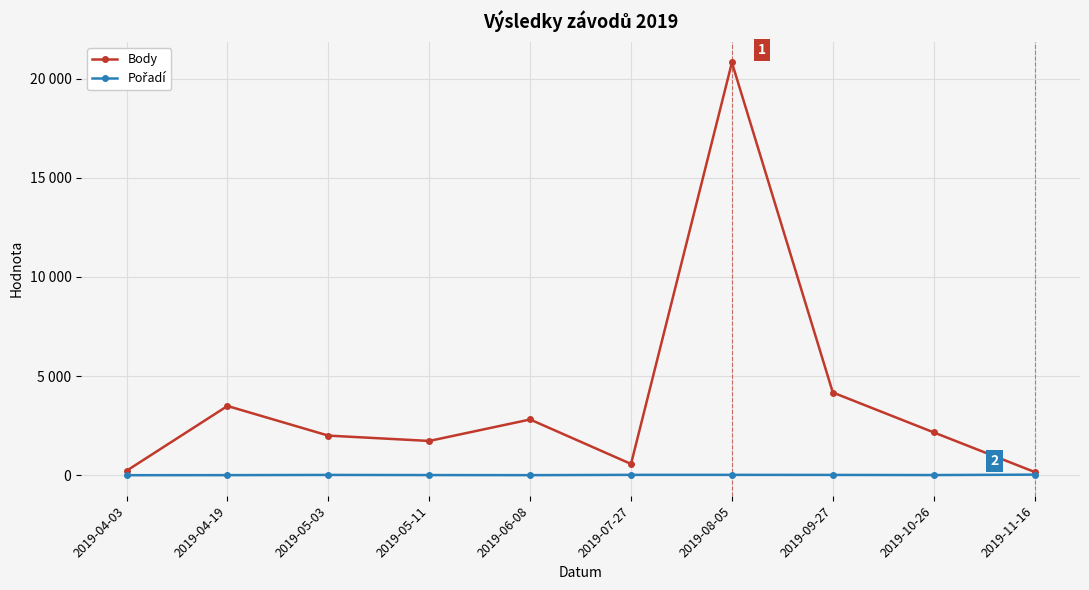

Is this an area chart (filled region under the line)?

No